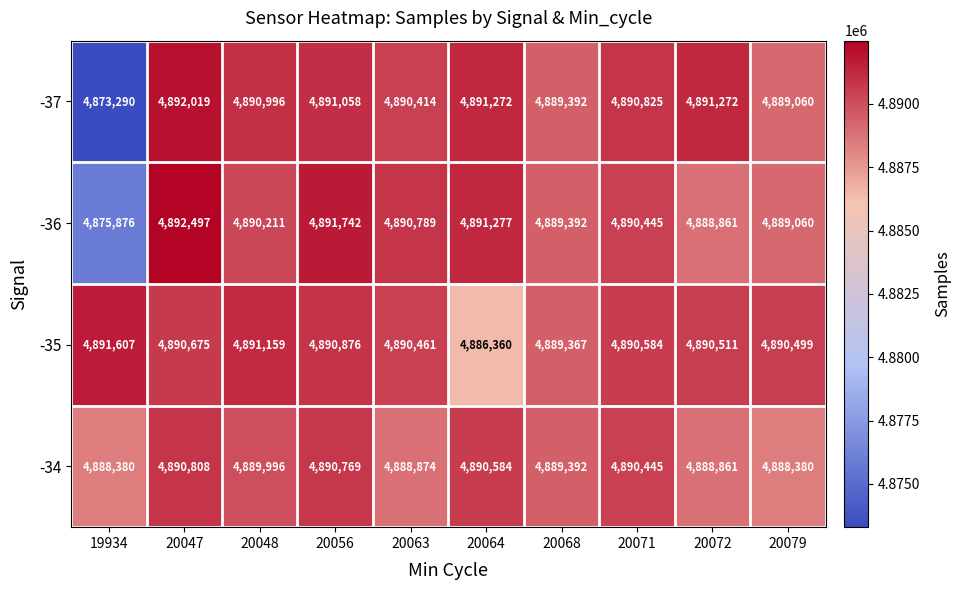

Which series has the widest spread of values?

-37